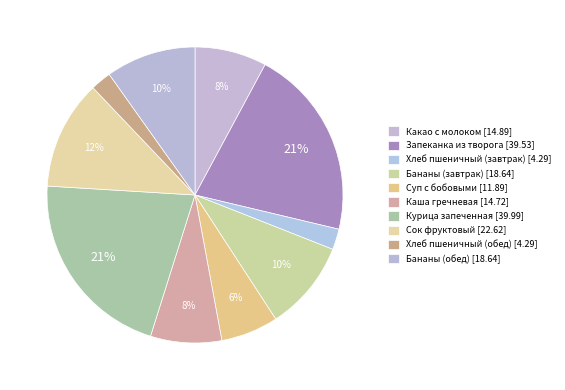

To the nearest percent, what is the average slice percentage?

10%